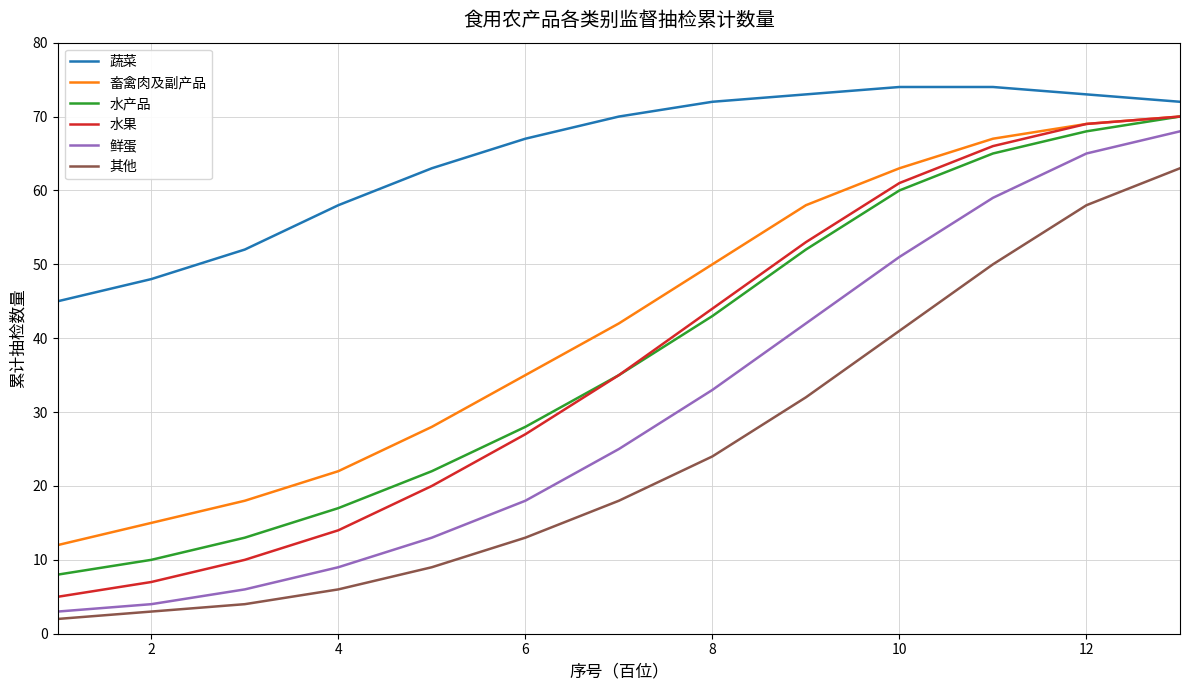

True or false: 水产品 and 鲜蛋 cross at least once.

False